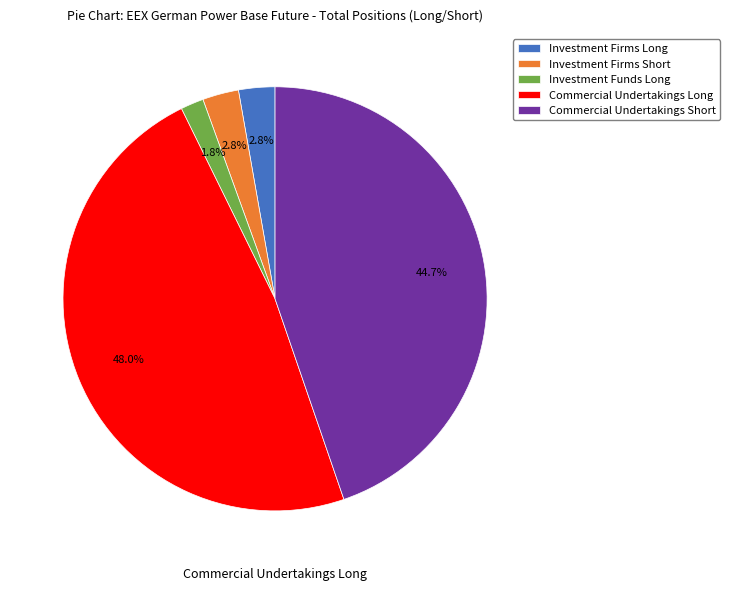

What is the ratio of the value at Investment Firms Long to the value at Investment Funds Long?

1.6